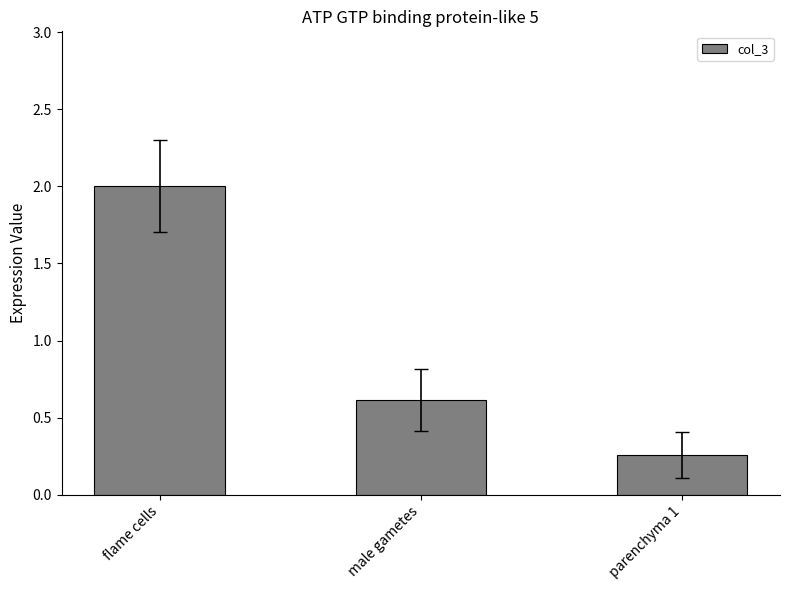

List the labels in order of value, smallest first.

parenchyma 1, male gametes, flame cells